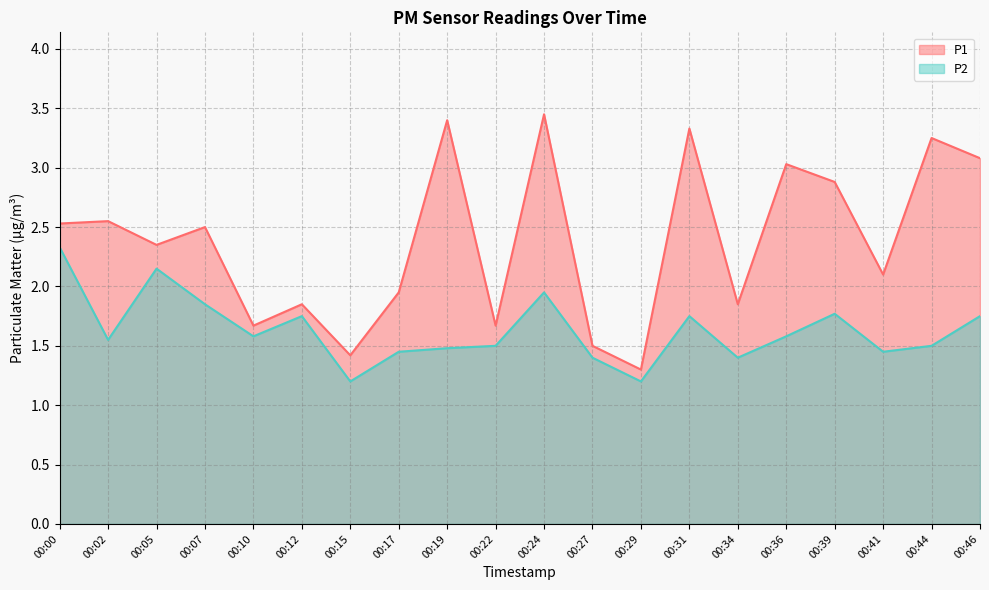

True or false: P2 and P1 intersect in this chart.

False